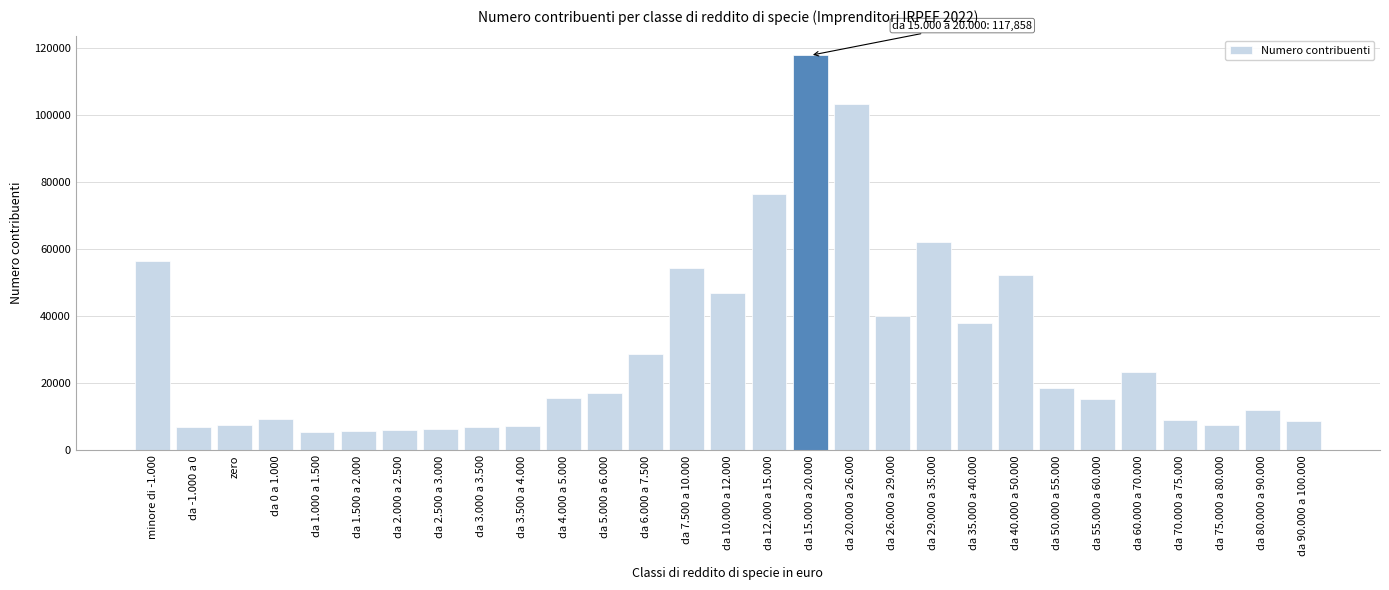

Is it true that the value at da 2.000 a 2.500 is 6210?

True